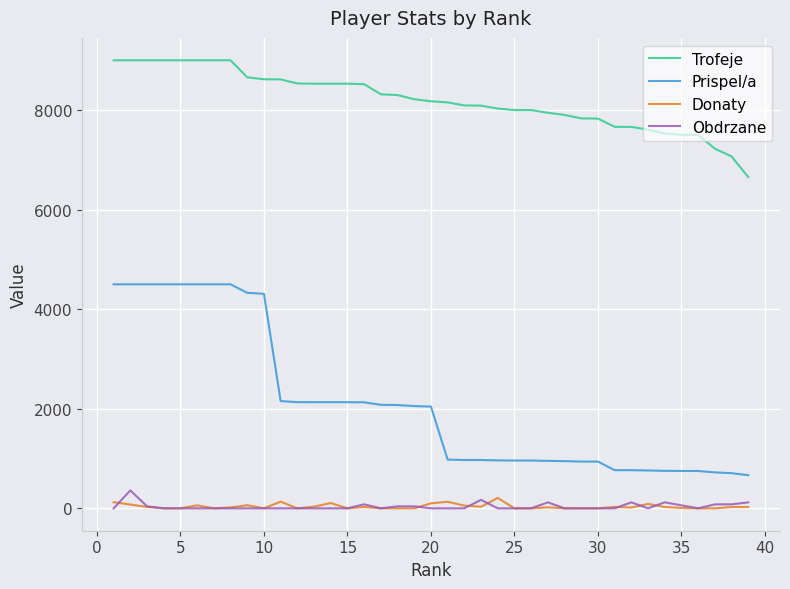

What is the maximum value for Donaty?

208